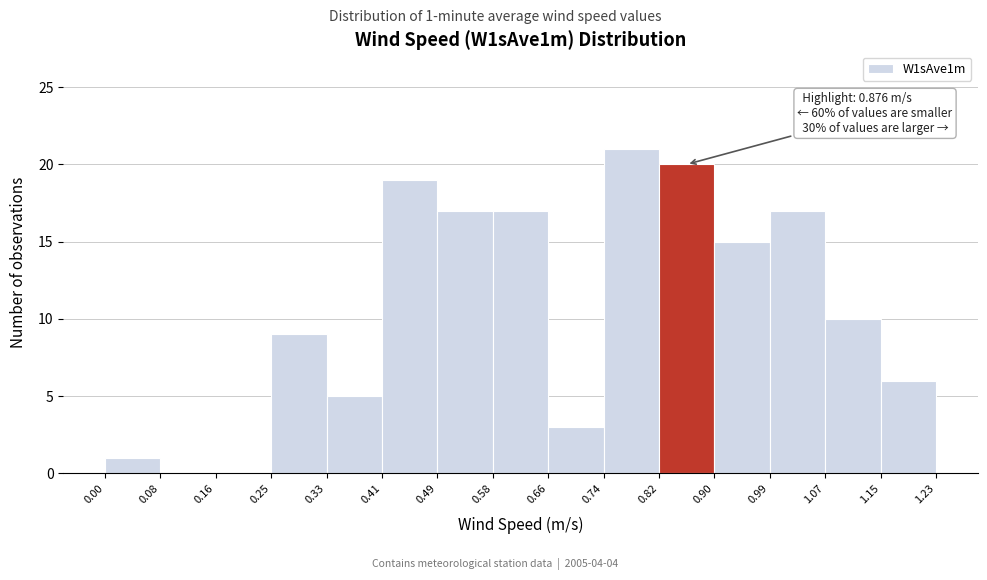

Which range on the x-axis has the tallest bar?

0.74 to 0.82